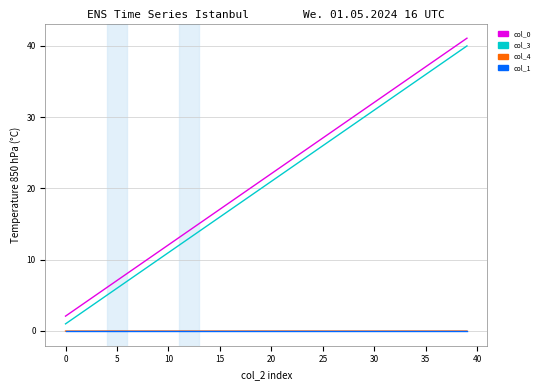

Which series has the largest range (max minus min)?

col_3